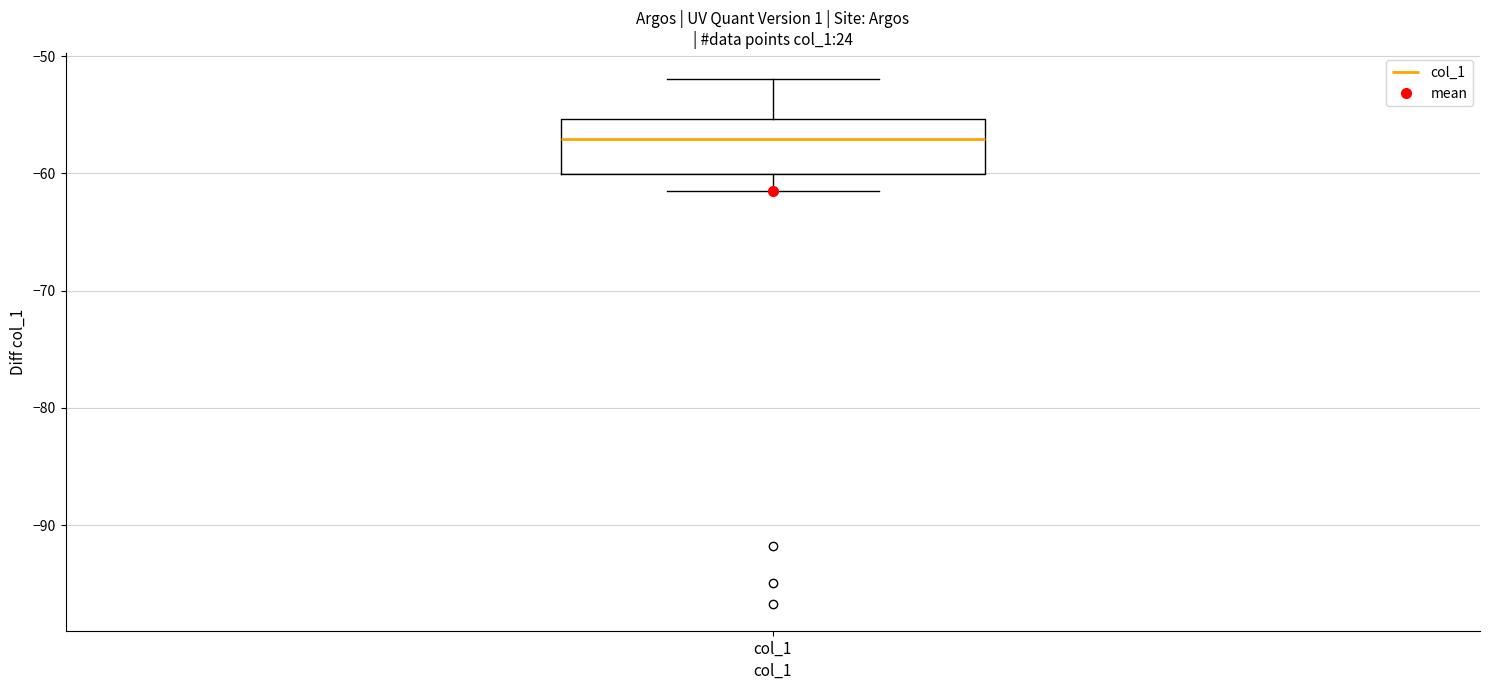

Read this box plot against the y-axis: the position of the median line, the range covered by the box, and the ends of both whiskers. The values are not printed on the chart, so give them approximately, as read against the axis.

median -57, box -60 to -55, whiskers -61 to -52